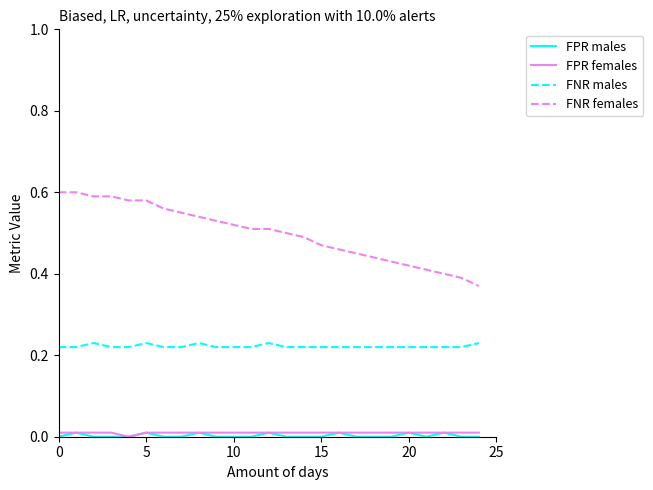

True or false: FPR females and FNR females cross at least once.

False